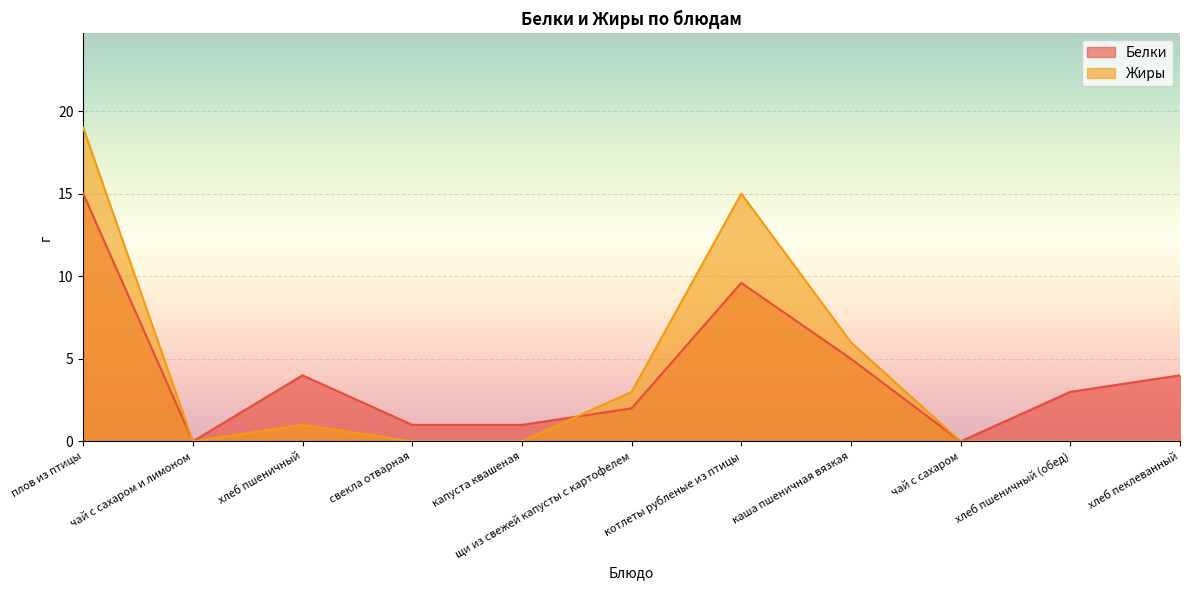

Rank the series by their average value, from highest to lowest.

Белки, Жиры